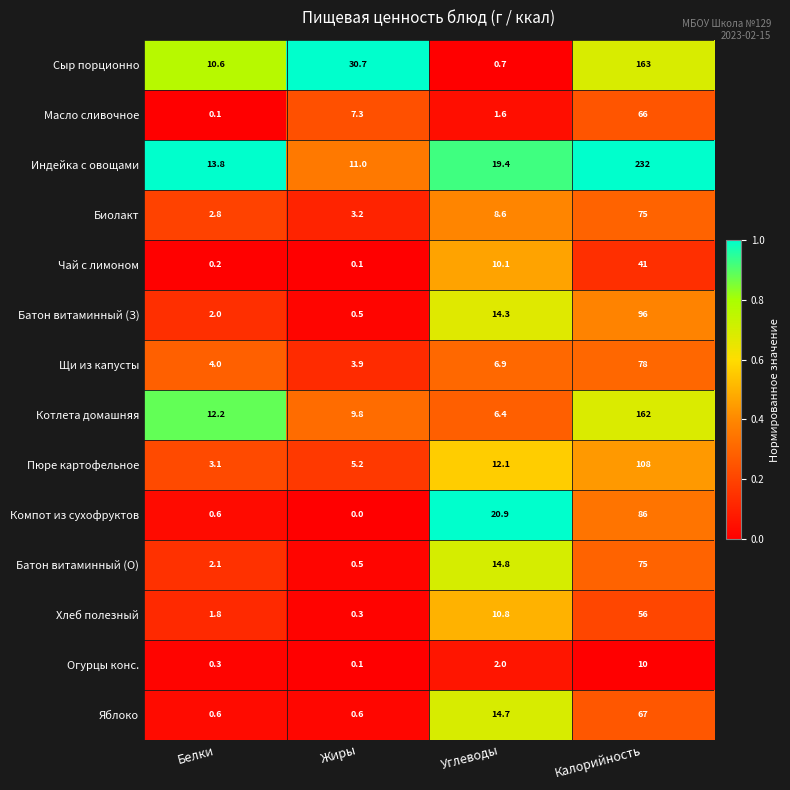

Which series has the largest total across all categories?

Индейка с овощами